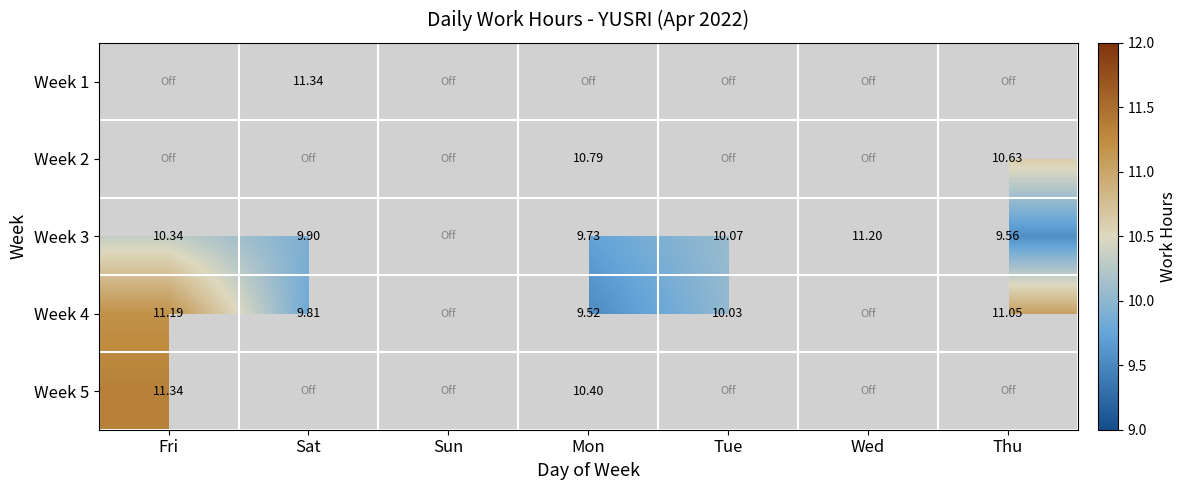

Between Sat and Thu, which is larger?

Sat